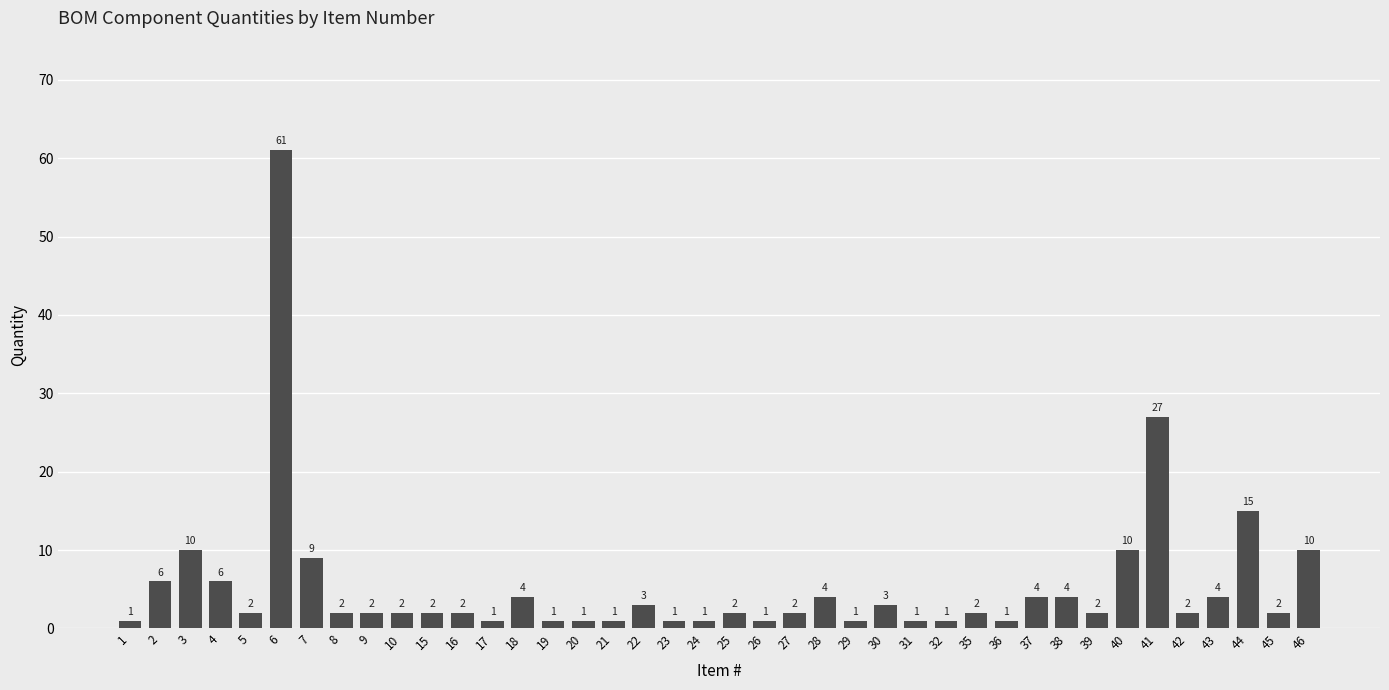

What is the difference between the values at 38 and 30?

1